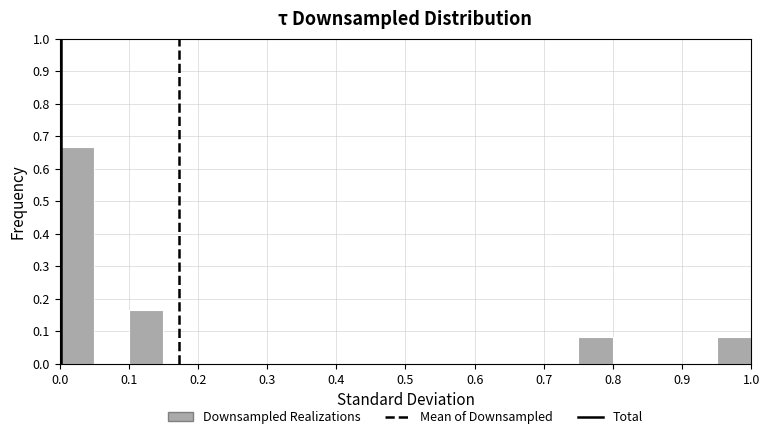

How tall is the bar that spans 0.00 to 0.05 on the x-axis? The values are not printed on the chart, so give them approximately, as read against the axis.

0.67